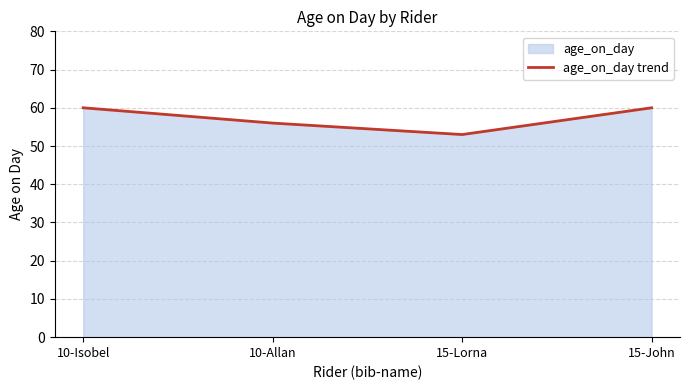

True or false: the data shows 40 at 15-John.

False